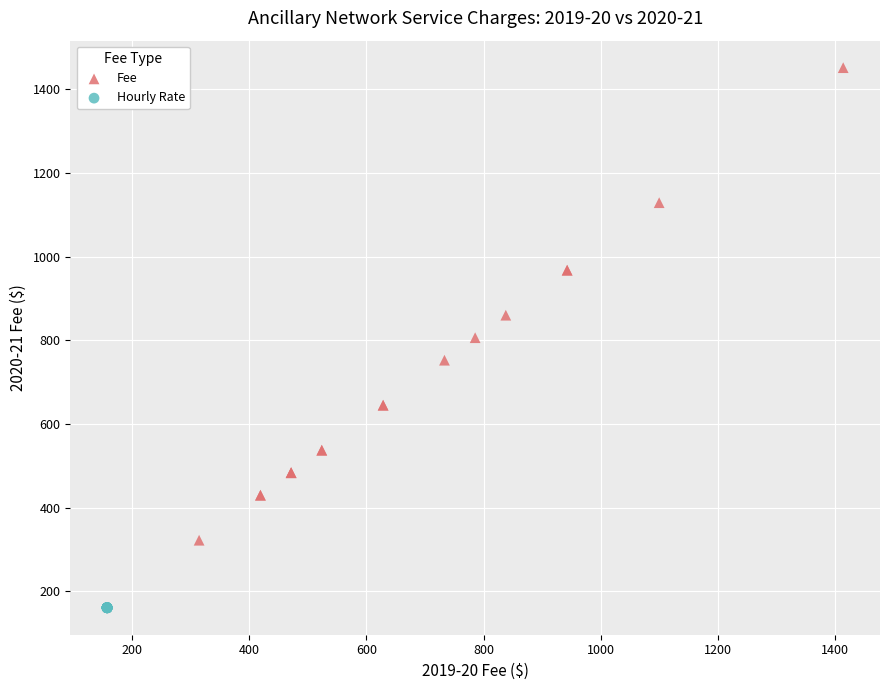

Which series contains the highest Y value?

Fee